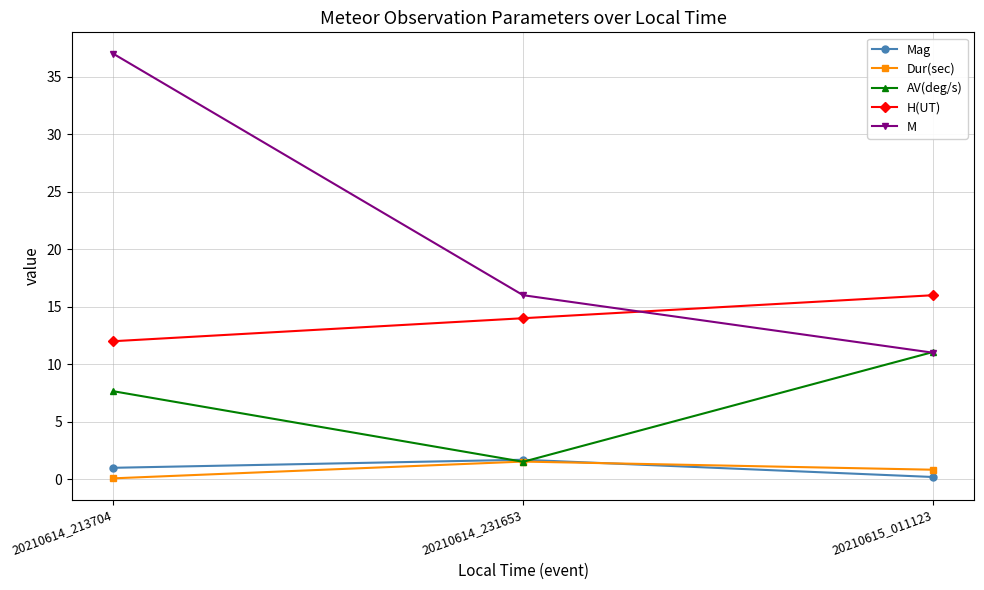

Is it true that H(UT) equals 22.7 at 20210614_231653?

False